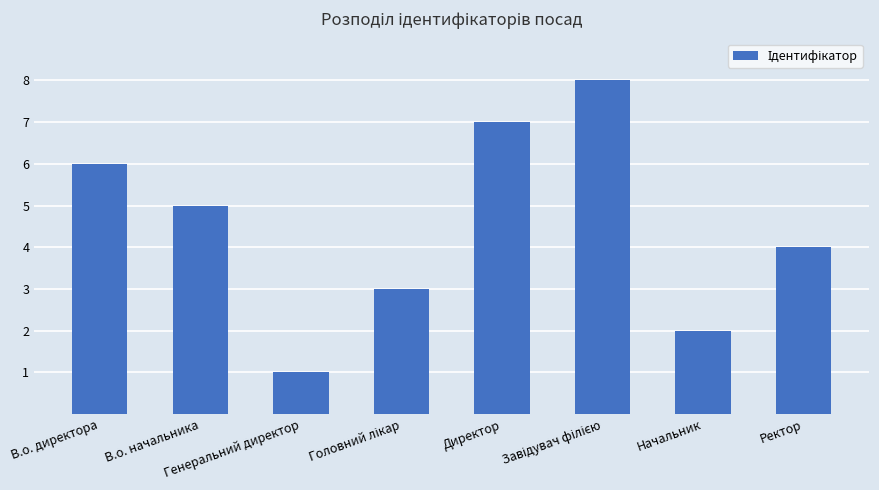

How many bars are there in total?

8